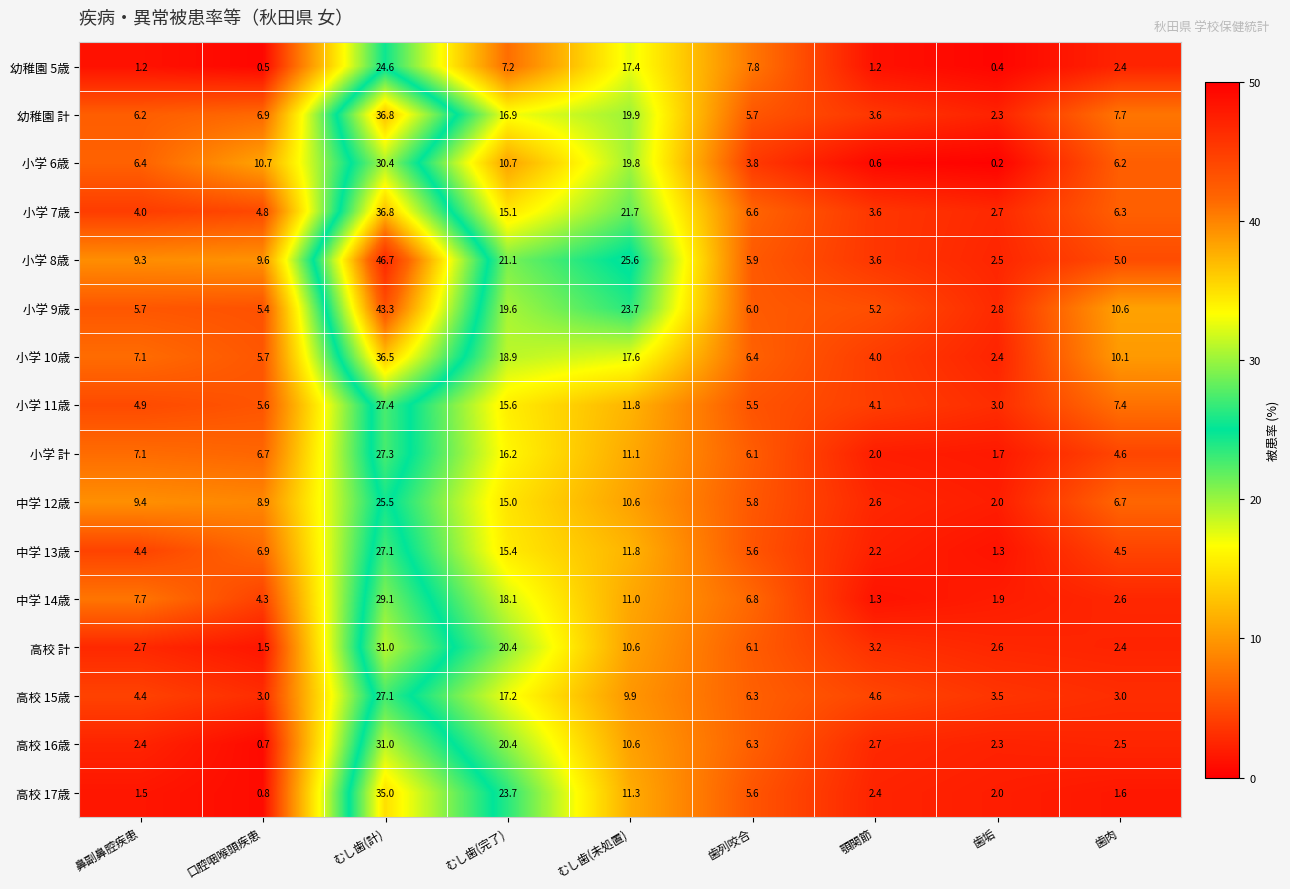

True or false: 小学 11歳 has a value of 4.1 at 顎関節.

True